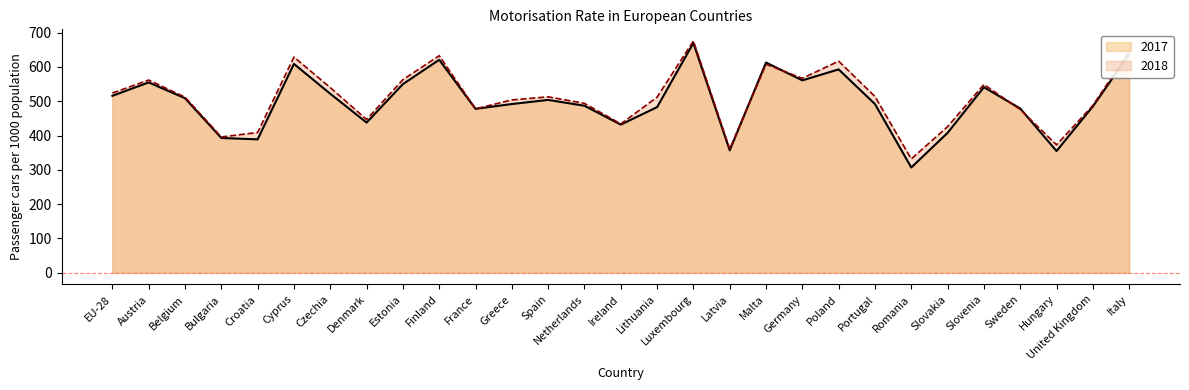

At which label does 2018 first exceed 512?

EU-28